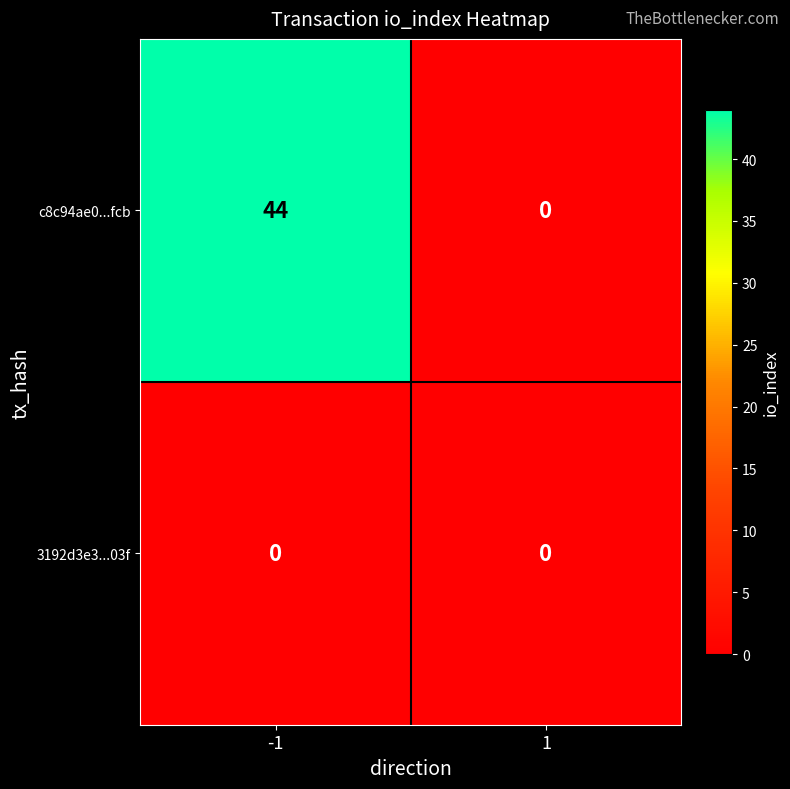

Which series has the largest total across all categories?

c8c94ae0...fcb